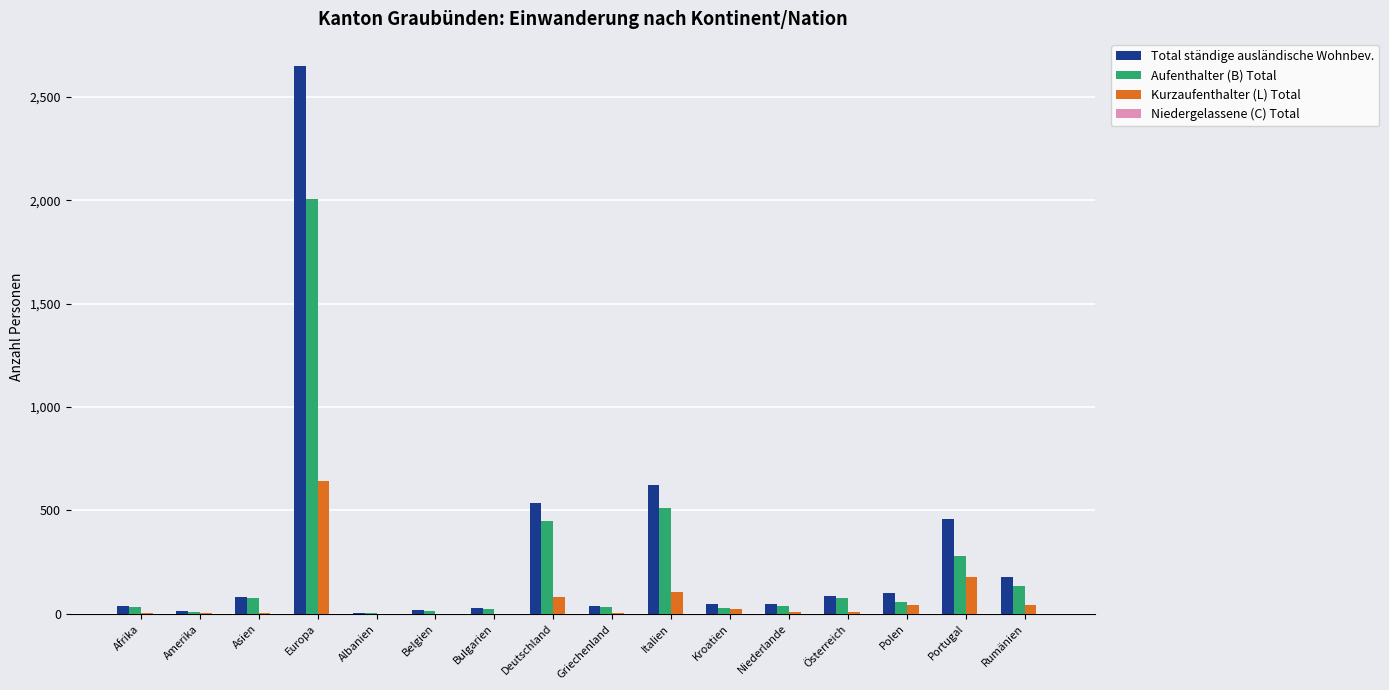

Which series changed the most between Niederlande and Rumänien?

Total ständige ausländische Wohnbev.